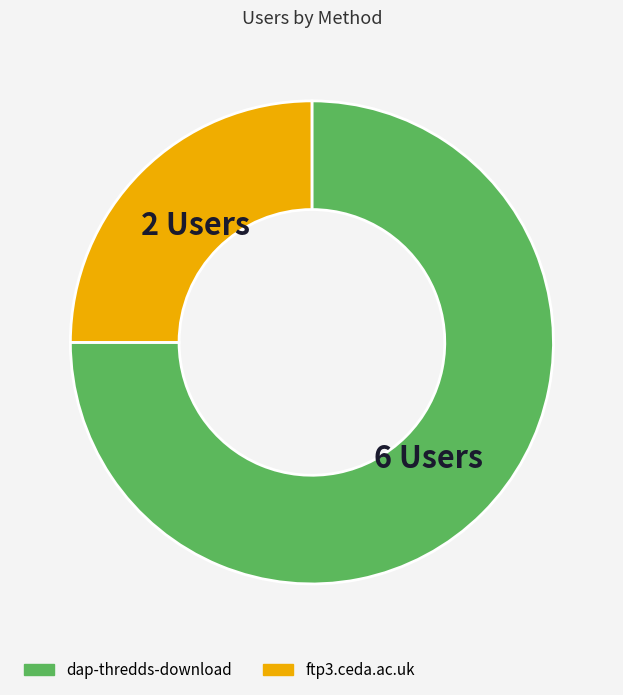

The ftp3.ceda.ac.uk slice represents 36% of the pie. True or false?

False